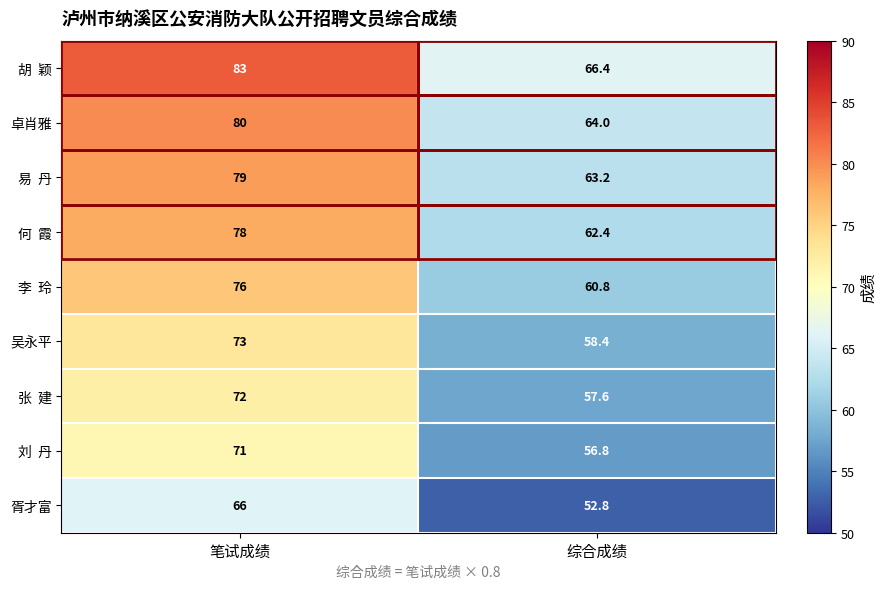

At which category is the sum across all series the highest?

笔试成绩